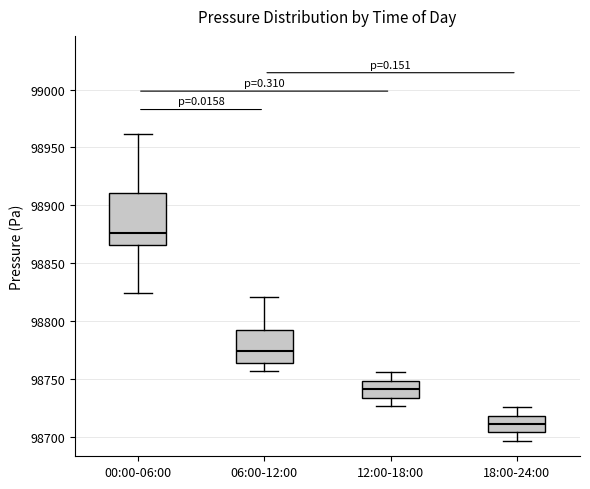

Which box has the highest median line?

00:00-06:00